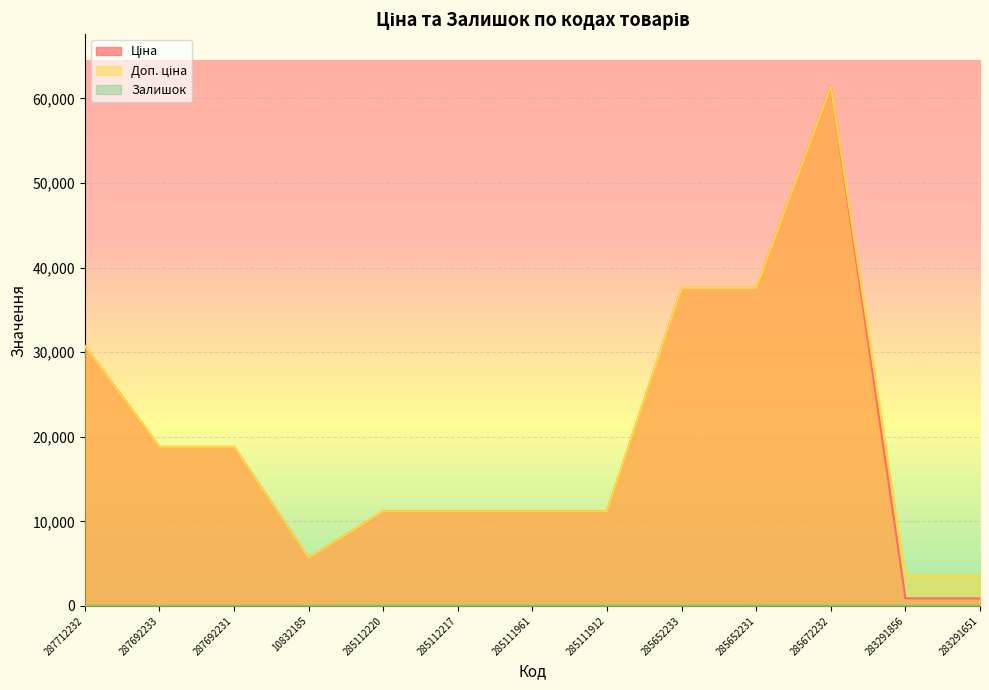

At which category does Ціна reach its first local valley?

10832185